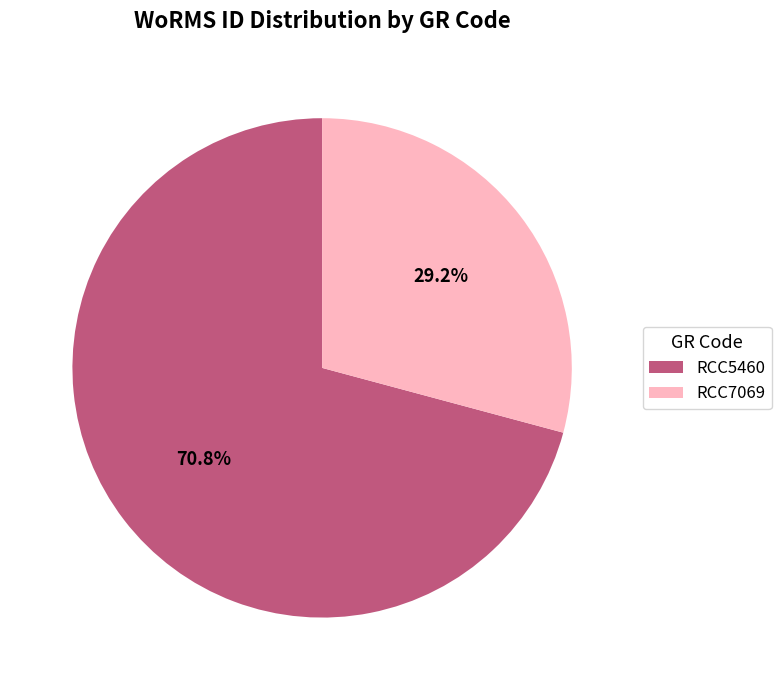

True or false: RCC7069 accounts for 21% of the total.

False